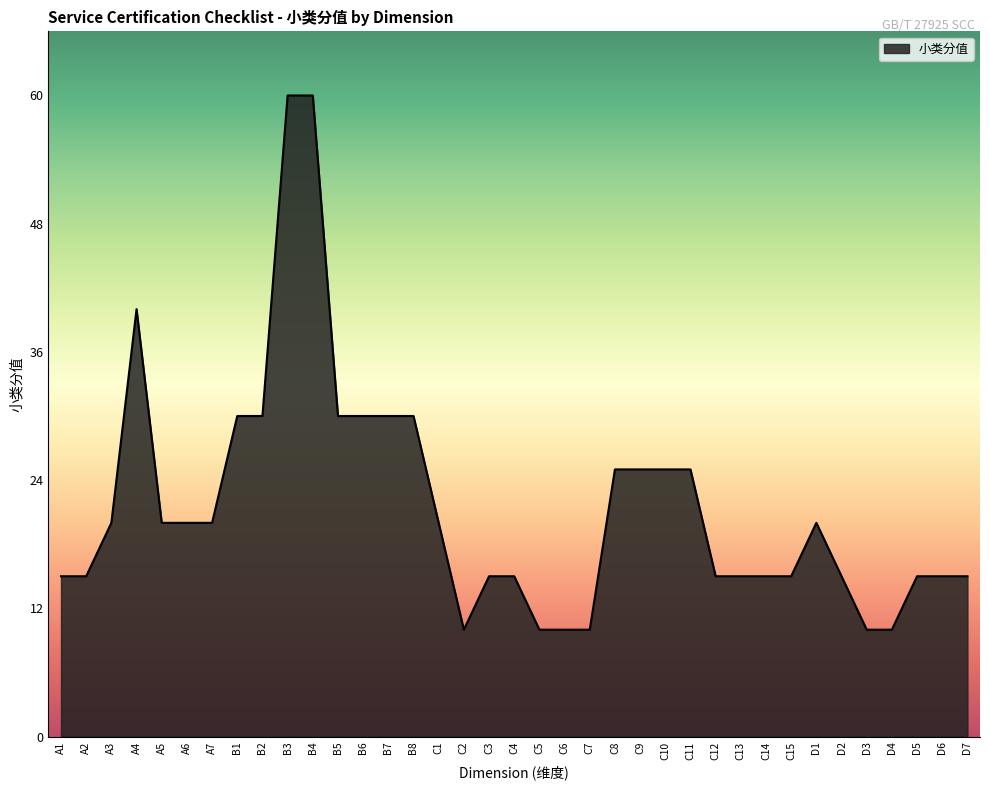

How many lines are shown in the chart?

1